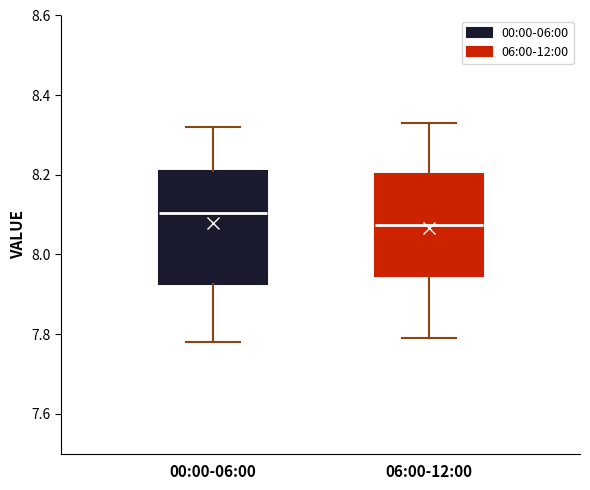

Reading left to right, transcribe this box plot: for each box, give where its median line is, the range the box spans, and where its two whiskers end, as read against the y-axis. The values are not printed on the chart, so give them approximately, as read against the axis.

00:00-06:00: median 8.10, box 7.92 to 8.22, whiskers 7.78 to 8.32
06:00-12:00: median 8.08, box 7.94 to 8.20, whiskers 7.80 to 8.34